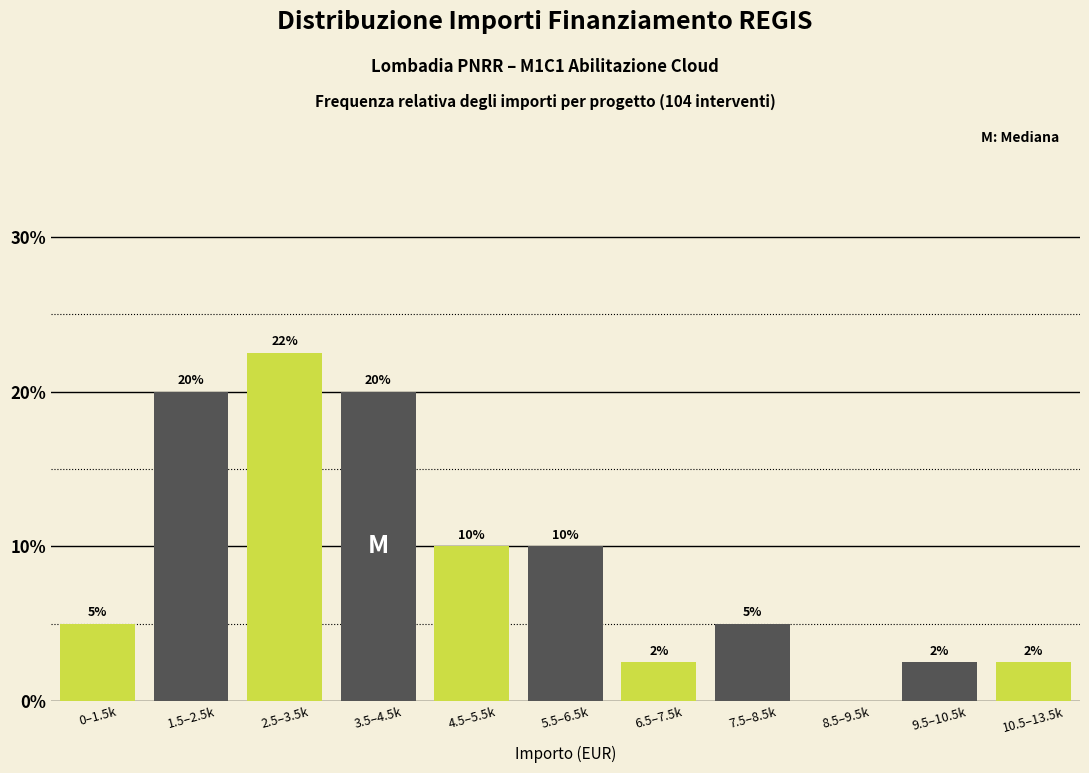

What is the maximum value shown in the chart?

22.5